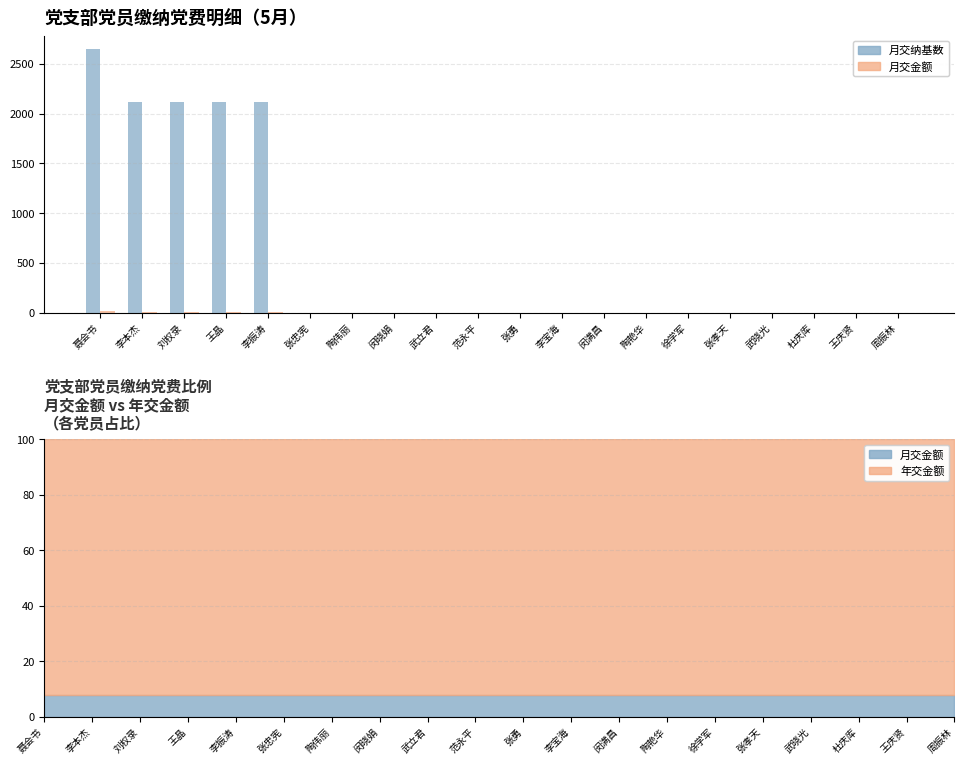

What is the average value of the 月交金额 series?

3.2